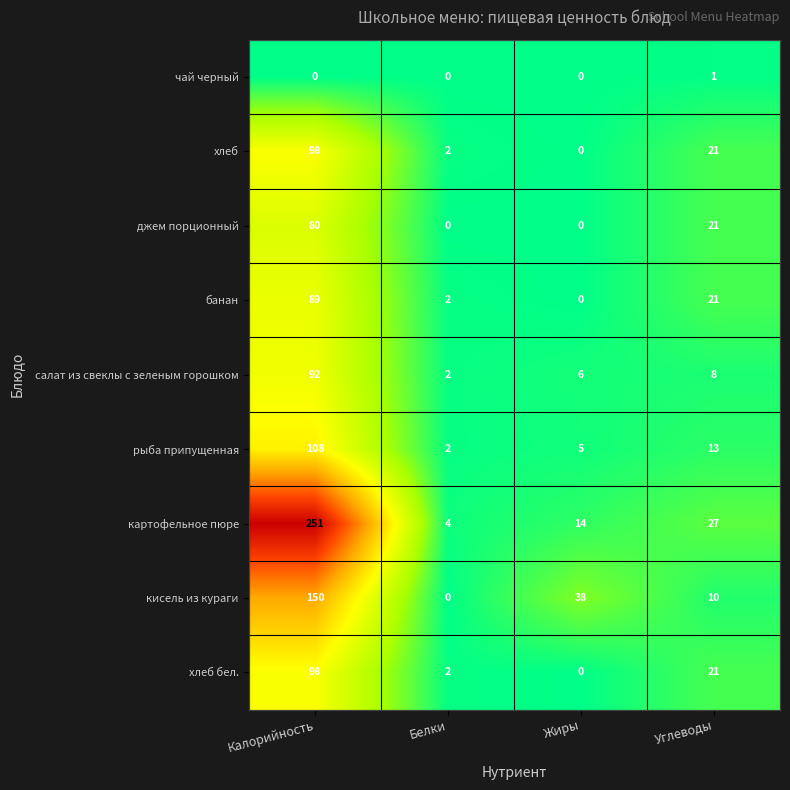

Where is хлеб nearest to the value 49?

Углеводы